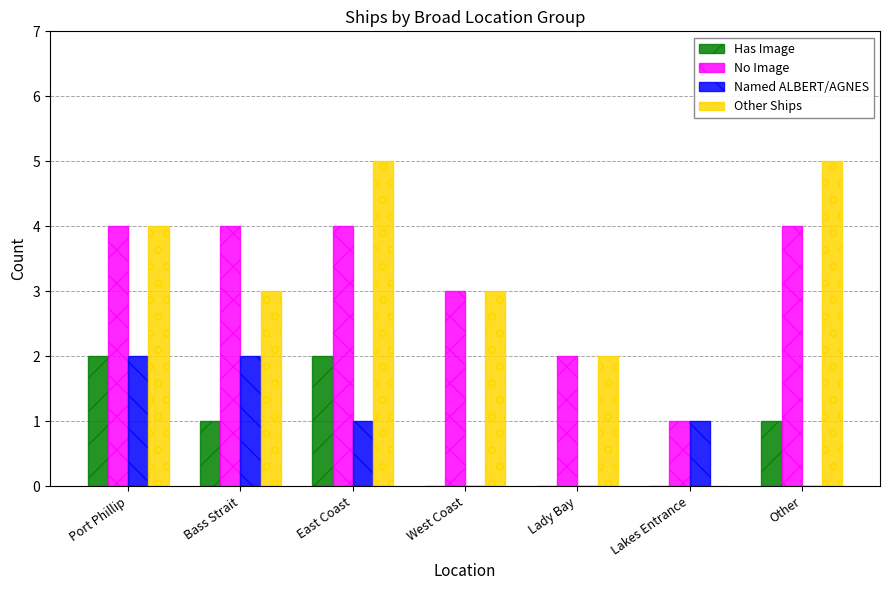

Which series changed the most between Bass Strait and East Coast?

Other Ships